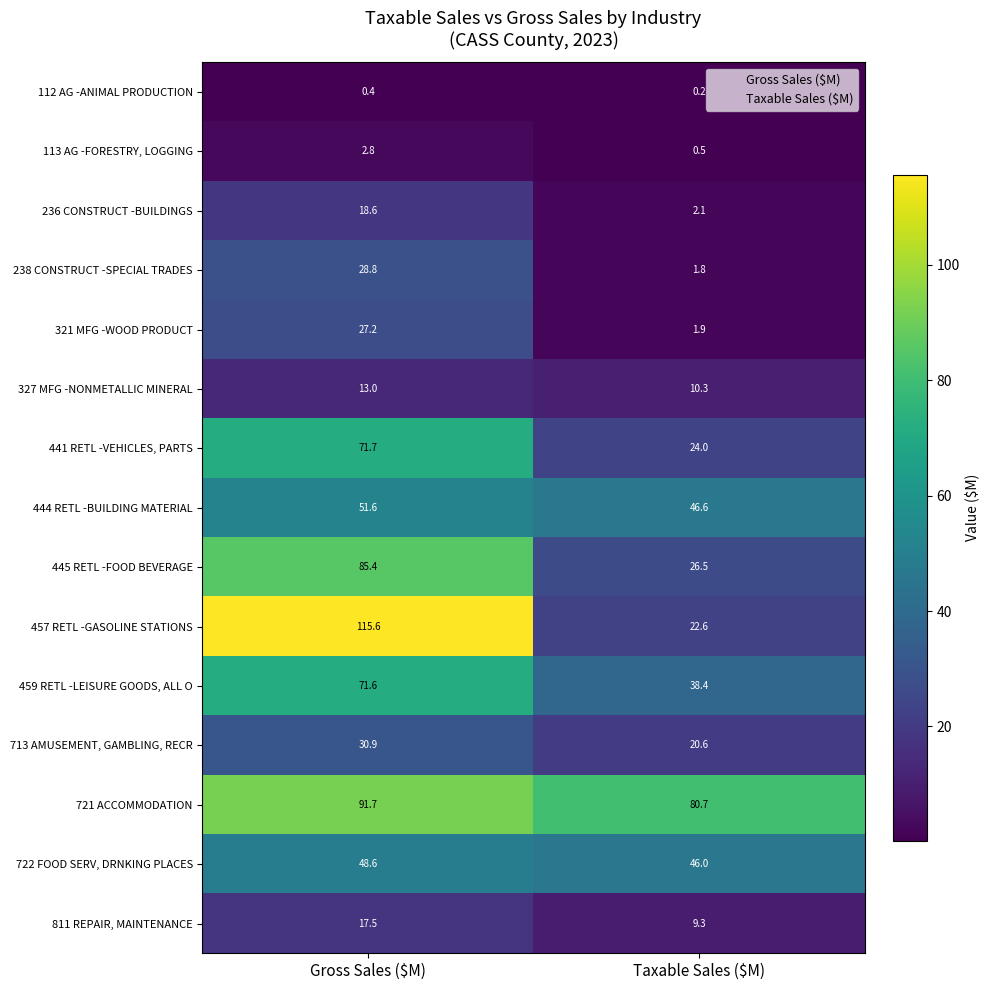

Where is 441 RETL -VEHICLES, PARTS nearest to the value 47?

Taxable Sales ($M)